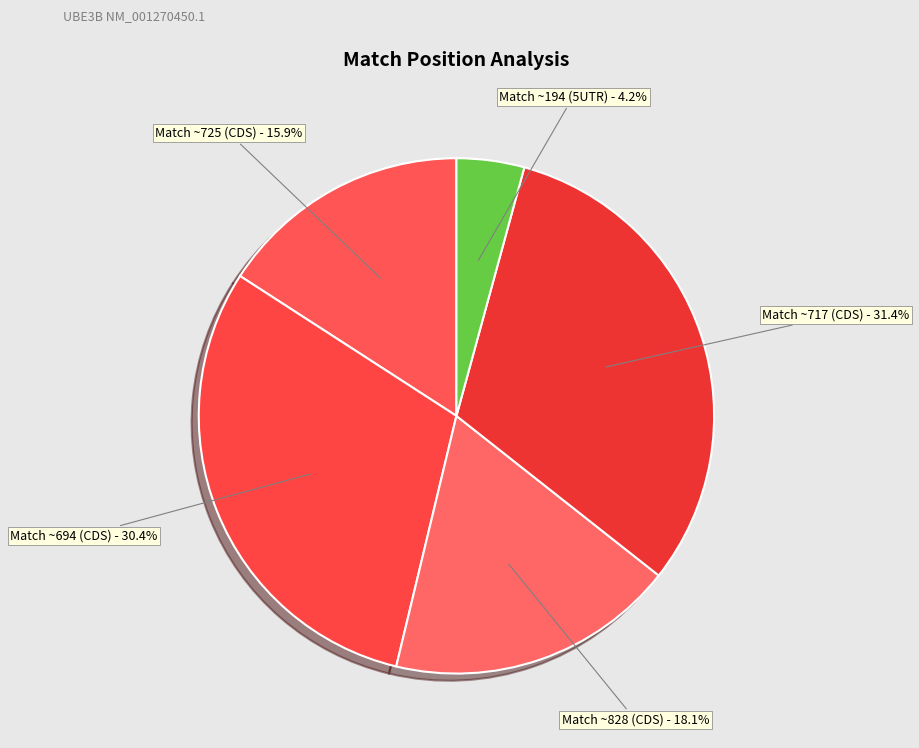

What portion of the pie excludes Match ~194 (5UTR) - 4.2%?

95.8%